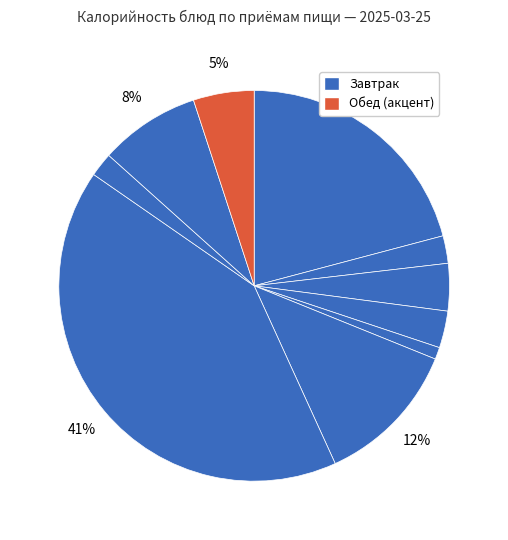

To the nearest percent, what is the difference between the largest and smallest slice percentages?

40%